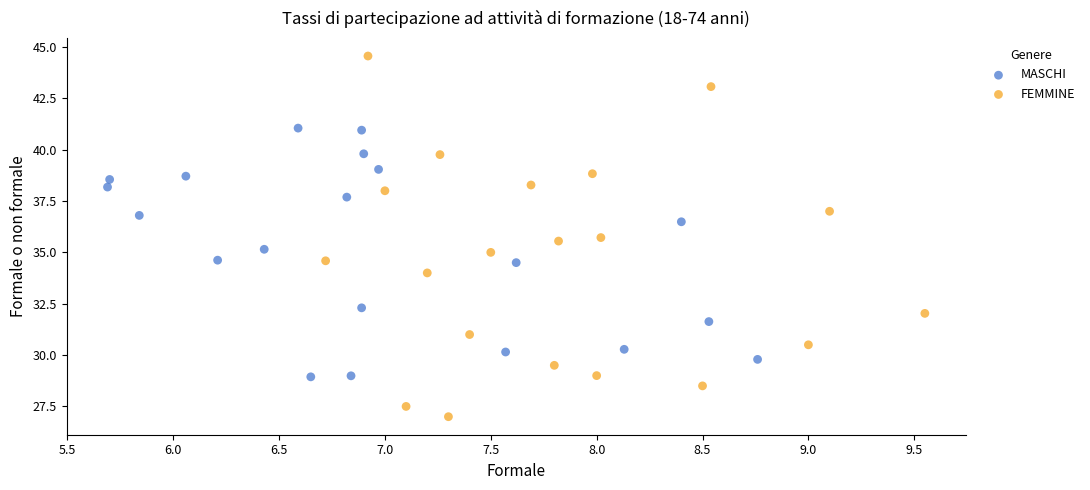

Which series has the widest spread of Y values?

FEMMINE